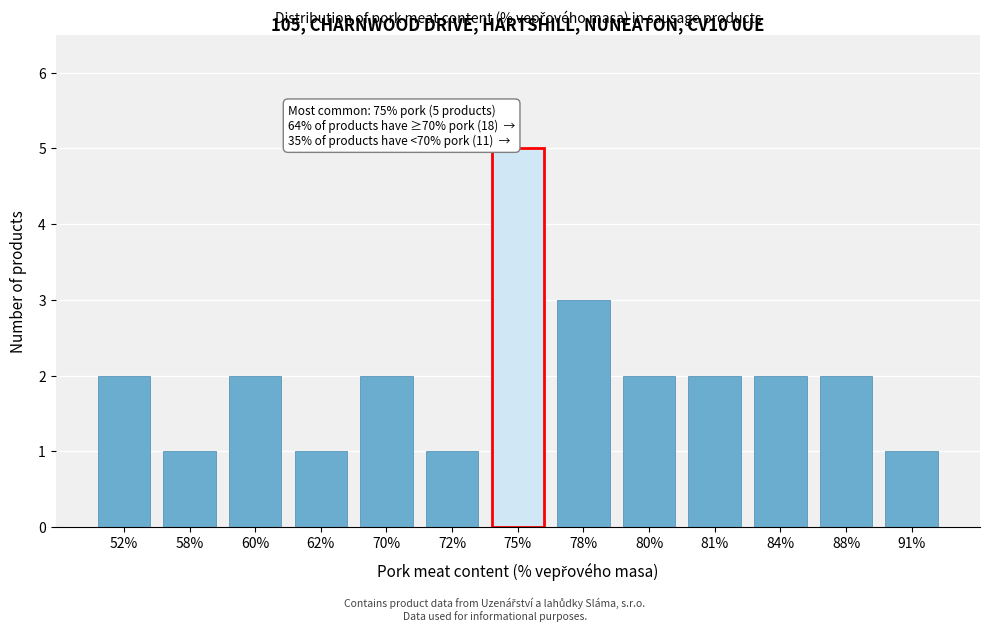

Reading left to right, what are all the values shown in this chart?

2	1	2	1	2	1	5	3	2	2	2	2	1